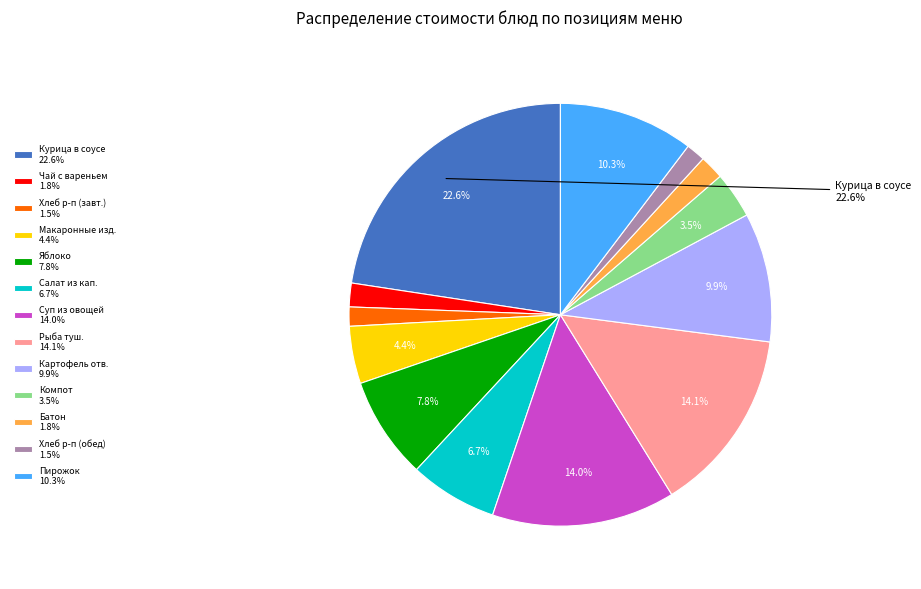

Combined, do Батон 1.8% and Картофель отв. 9.9% account for over 50%?

No